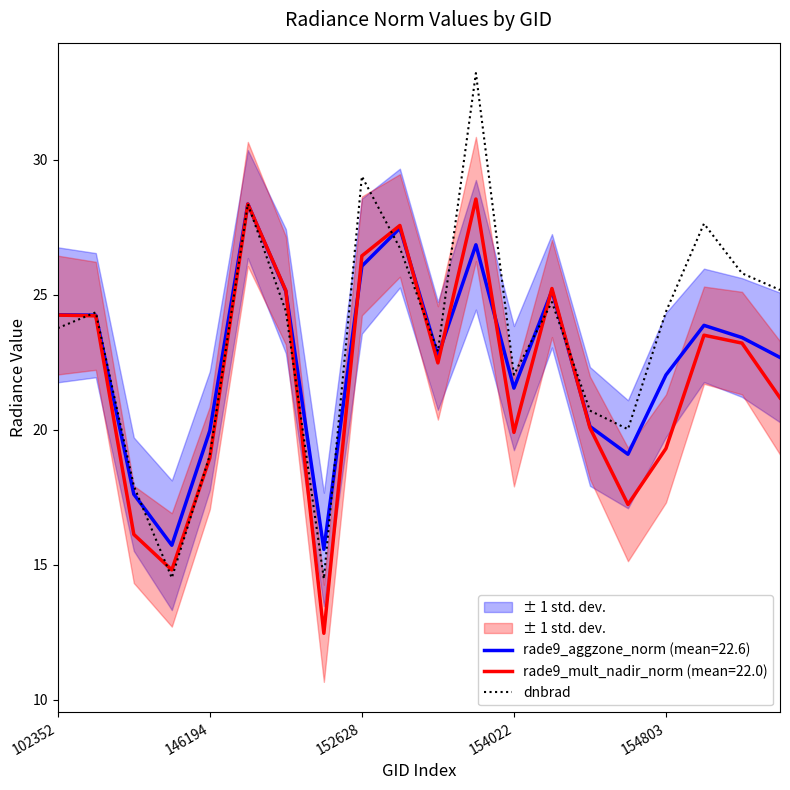

What is the label of the 16th point from the left?

15